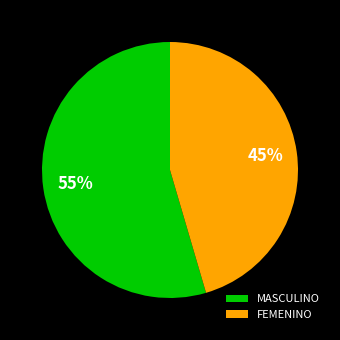

True or false: MASCULINO accounts for 66% of the total.

False